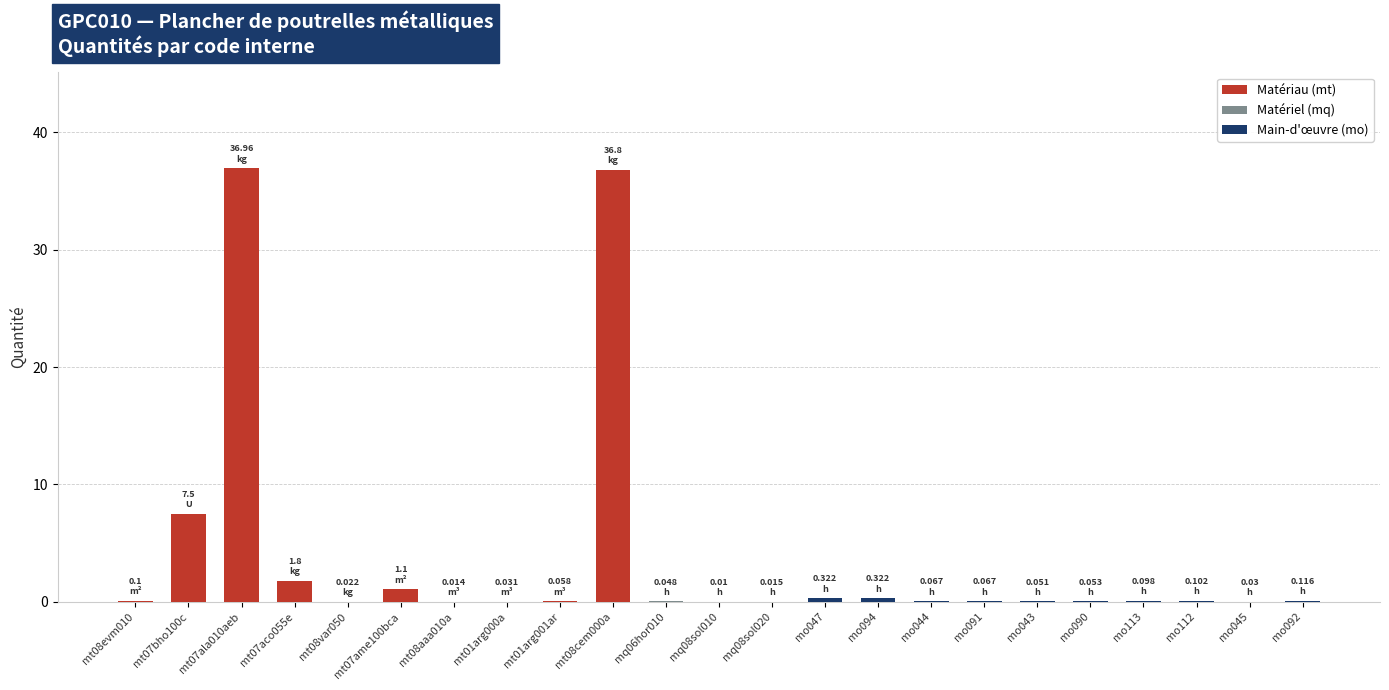

Reading right to left, extract all data points from this chart.

0.1	0.0	0.1	0.1	0.1	0.1	0.1	0.1	0.3	0.3	0.0	0.0	0.0	36.8	0.1	0.0	0.0	1.1	0.0	1.8	37.0	7.5	0.1